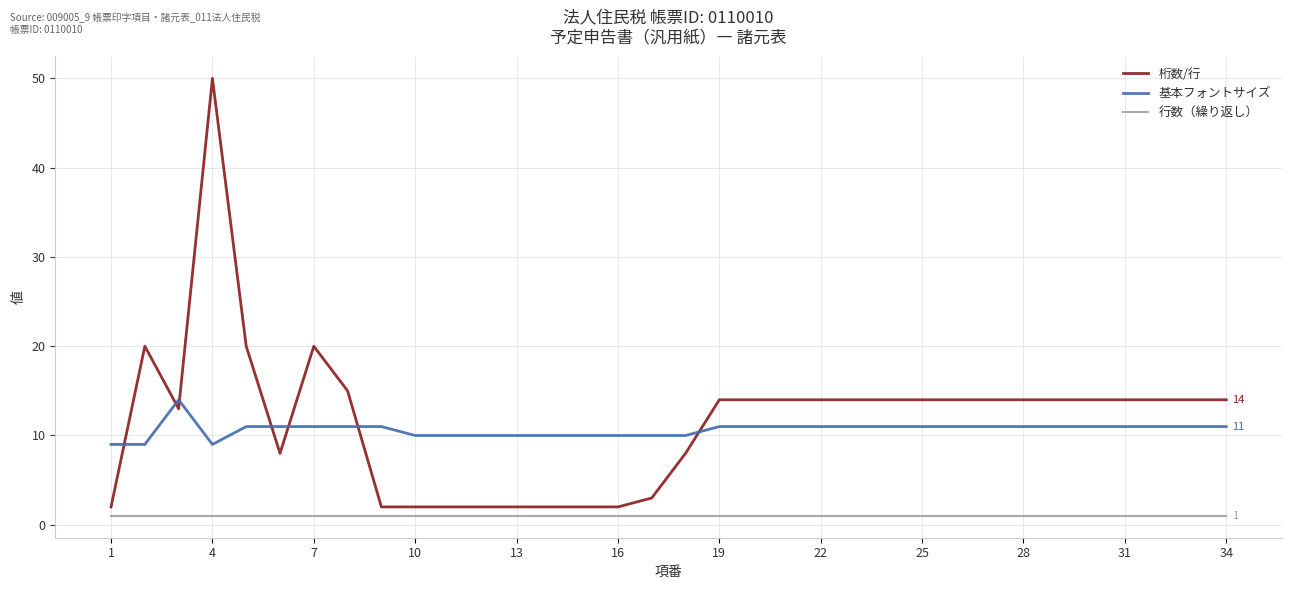

Reading left to right, transcribe all the data shown in this chart.

桁数/行: 2	20	13	50	20	8	20	15	2	2	2	2	2	2	2	2	3	8	14	14	14	14	14	14	14	14	14	14	14	14	14	14	14	14
基本フォントサイズ: 9	9	14	9	11	11	11	11	11	10	10	10	10	10	10	10	10	10	11	11	11	11	11	11	11	11	11	11	11	11	11	11	11	11
行数（繰り返し）: 1	1	1	1	1	1	1	1	1	1	1	1	1	1	1	1	1	1	1	1	1	1	1	1	1	1	1	1	1	1	1	1	1	1